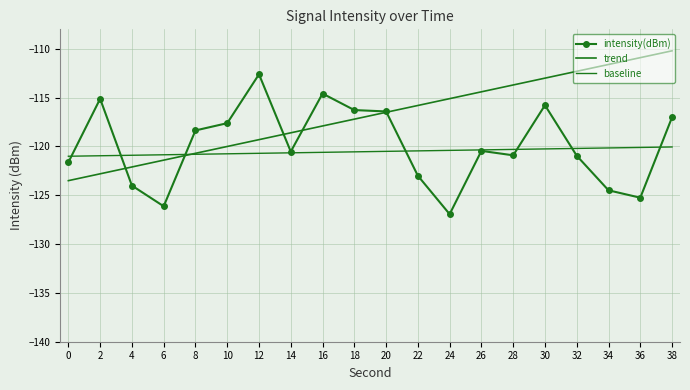

How many interior local peaks does the intensity(dBm) series have?

5